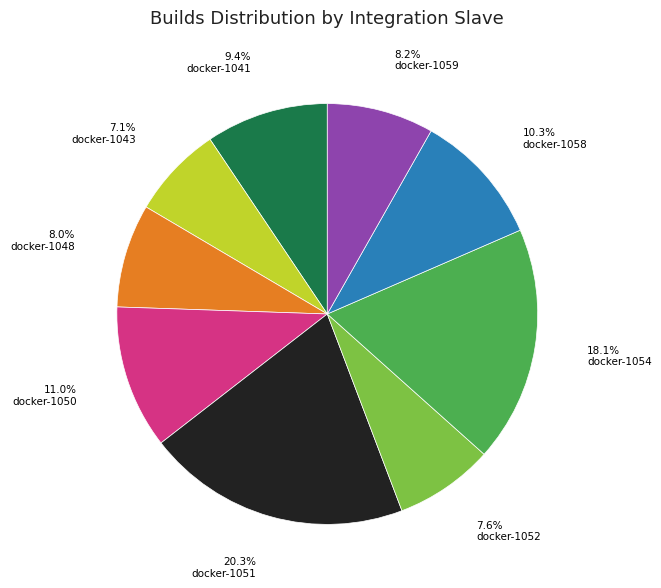

Is there any slice that represents more than half of the pie?

No